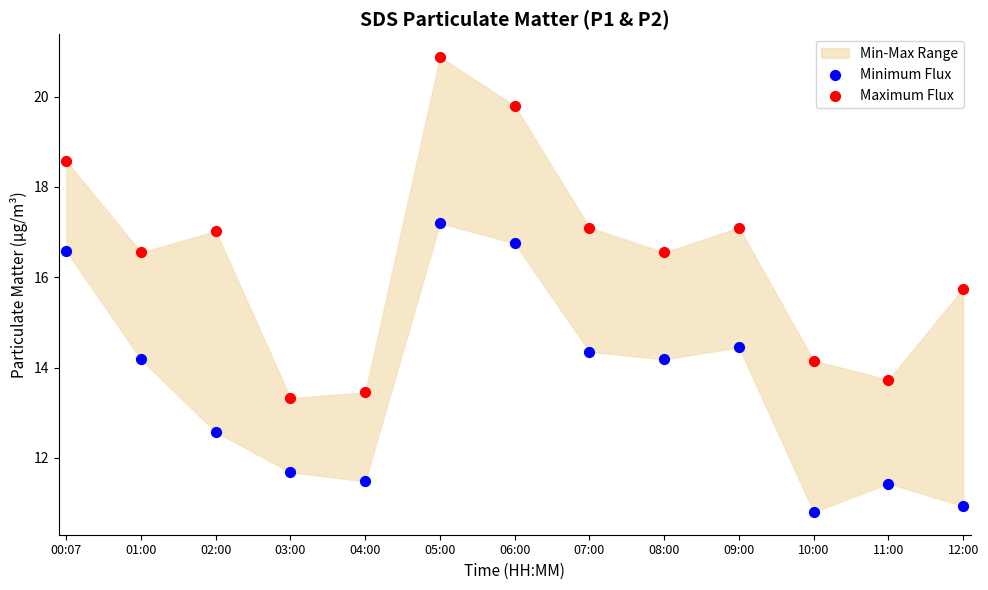

Which series reaches the maximum Y coordinate?

Maximum Flux